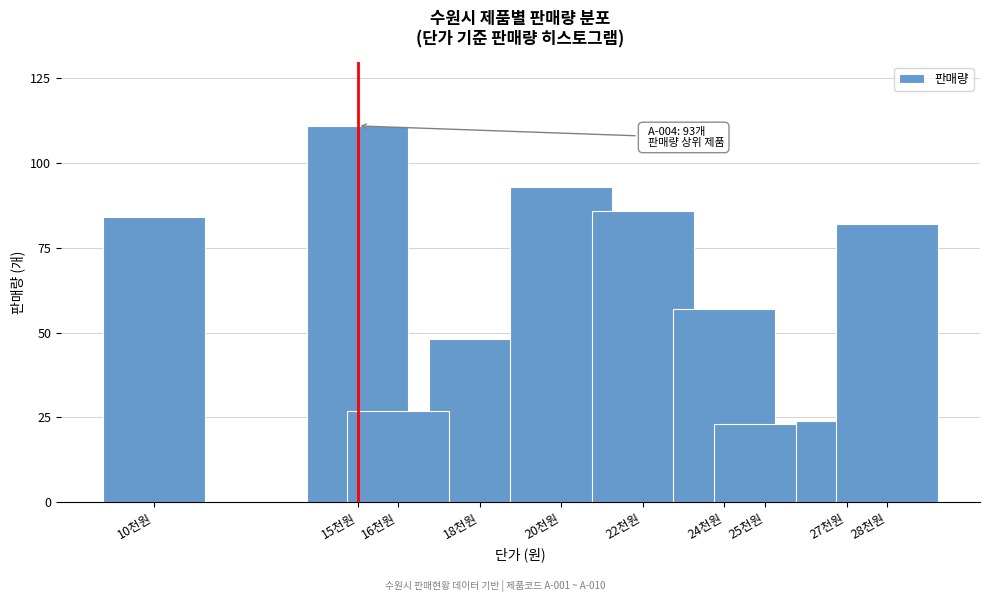

Reading right to left, list all the values displayed in this chart.

82	24	23	57	86	93	48	27	111	84